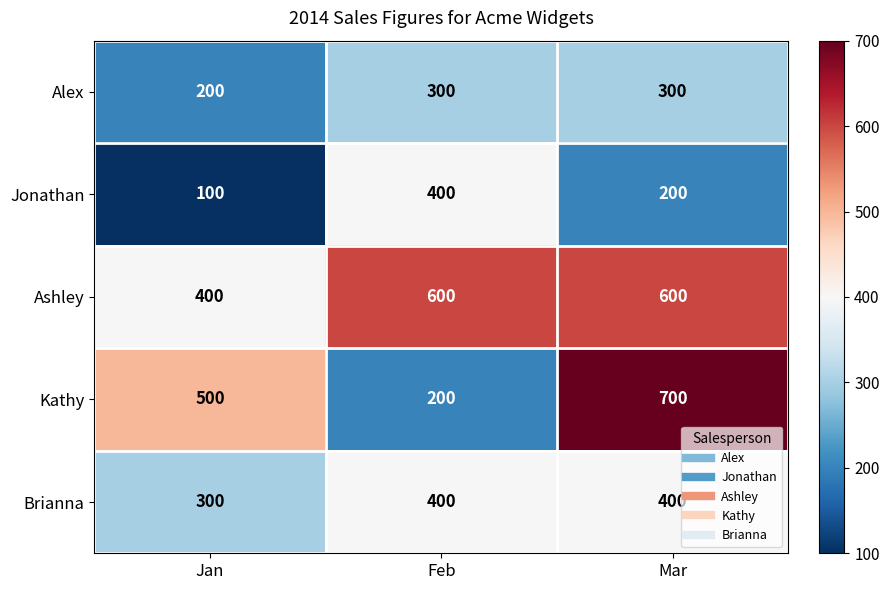

How many series are shown in this chart?

5